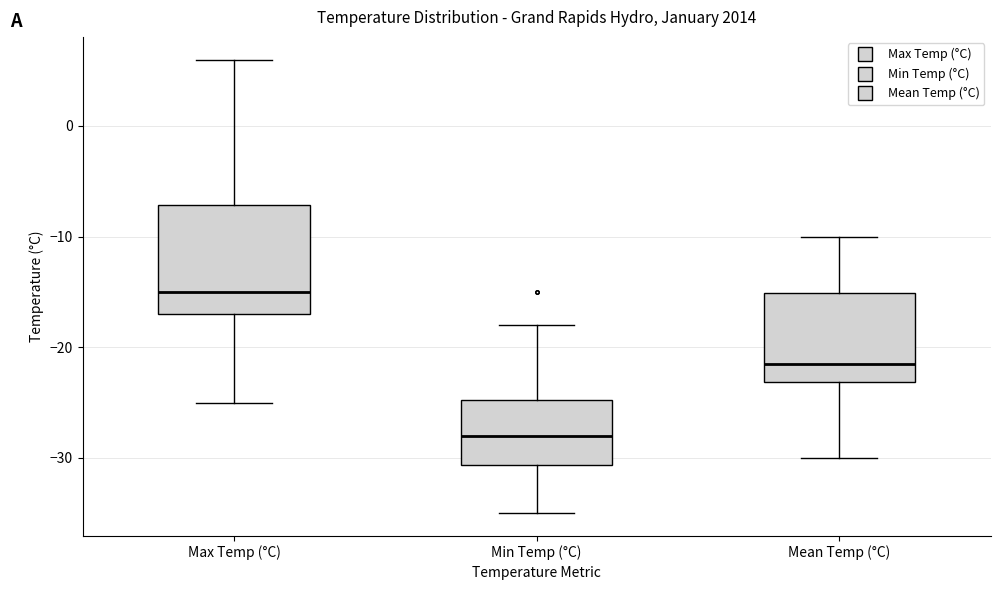

Which box is the tallest, from its lower edge to its upper edge?

Max Temp (°C)